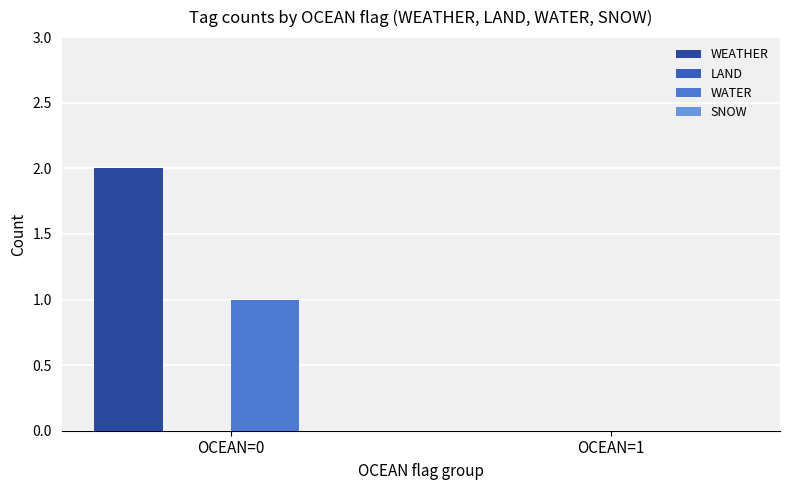

How many groups of bars are there?

2